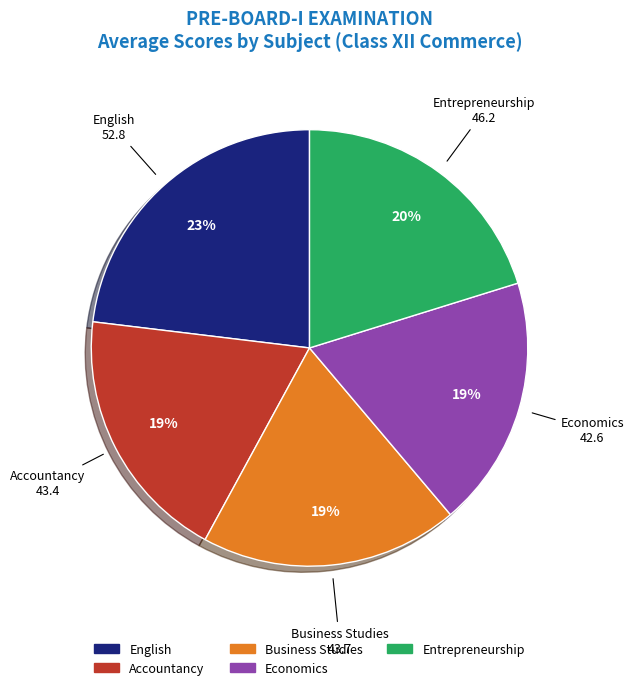

Count the number of slices in the pie.

5